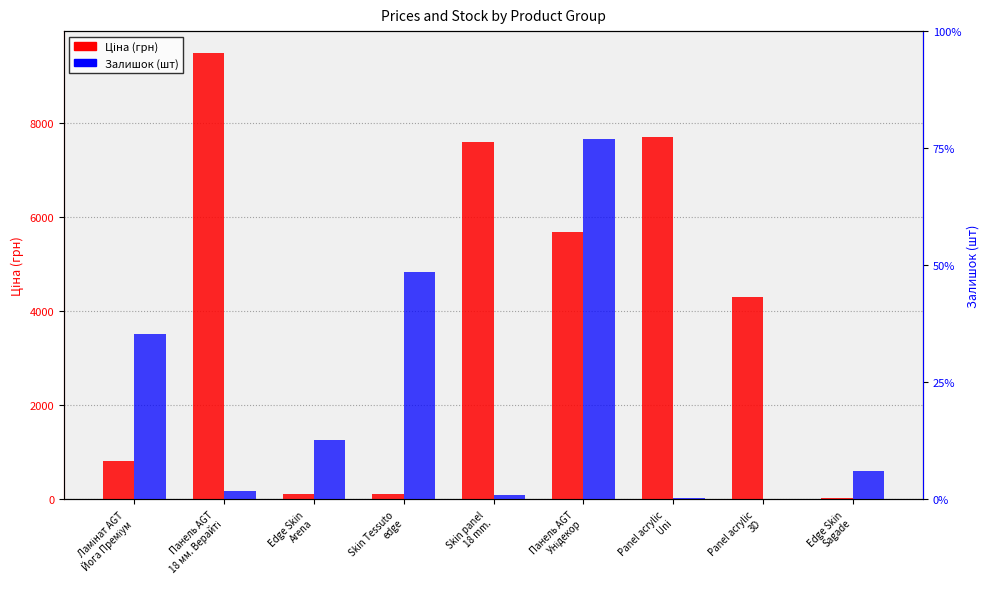

List the labels in order of Ціна value, largest first.

Панель AGT
18 мм. Верайті, Panel acrylic
Uni, Skin panel
18 mm., Панель AGT
Унідекор, Panel acrylic
3D, Ламінат AGT
Йога Преміум, Edge Skin
Arena, Skin Tessuto
edge, Edge Skin
Sagade